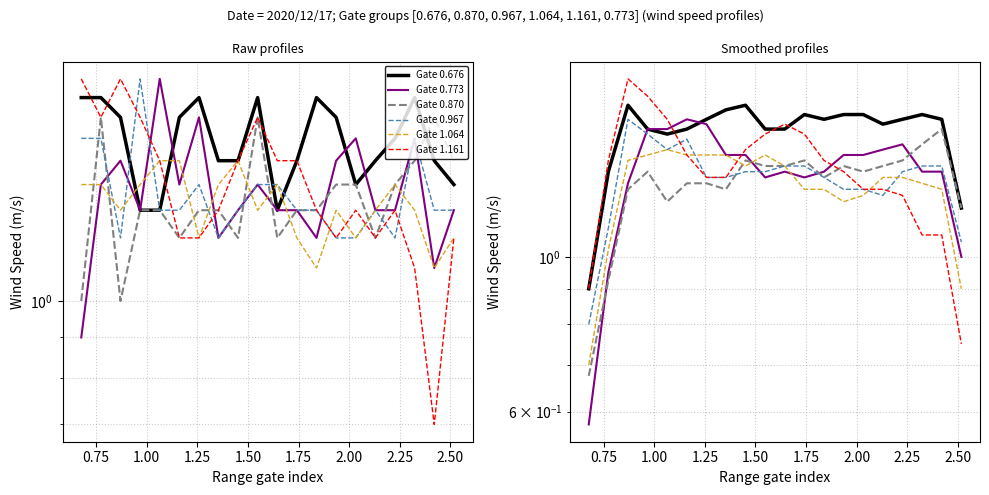

Which series has the largest range (max minus min)?

Gate 1.161